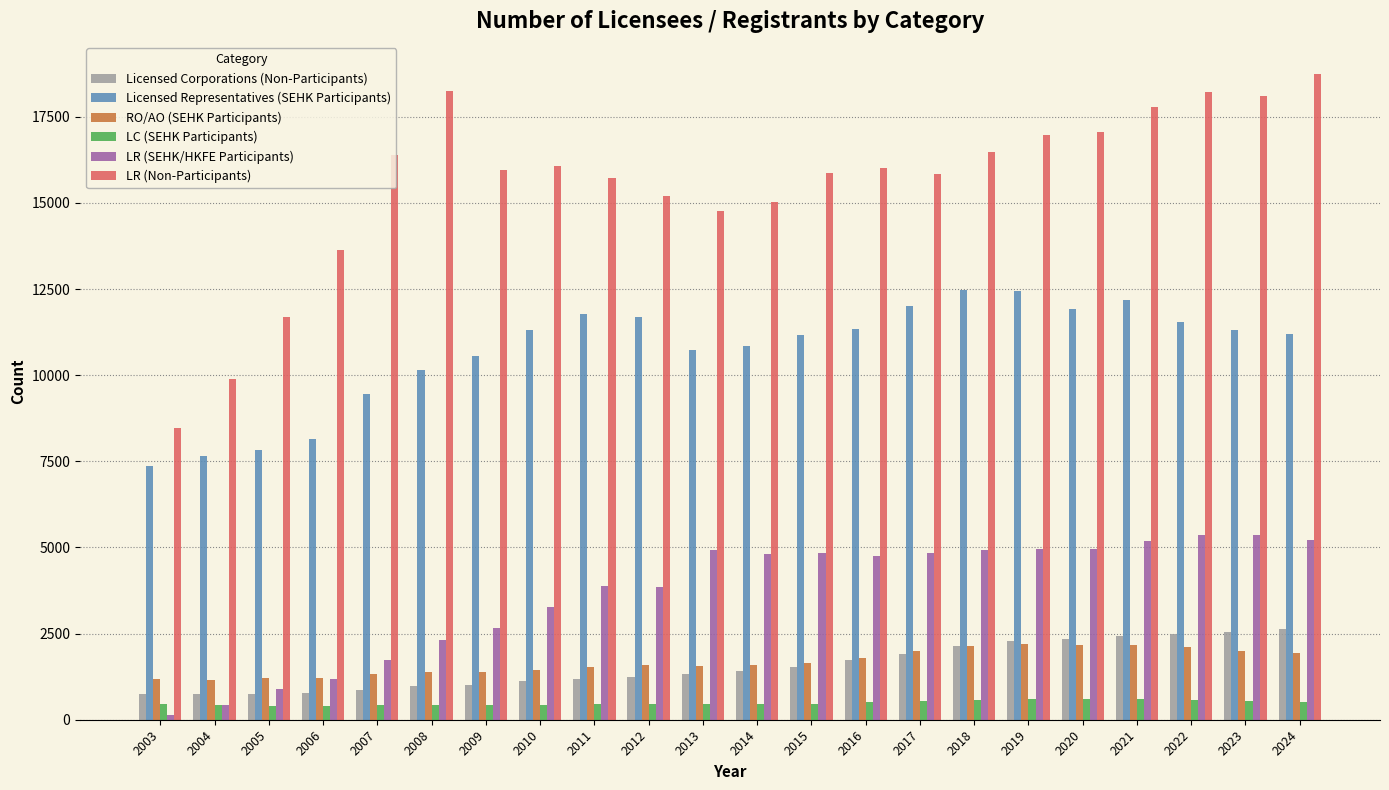

What is the total value across all series at 2011?

34522